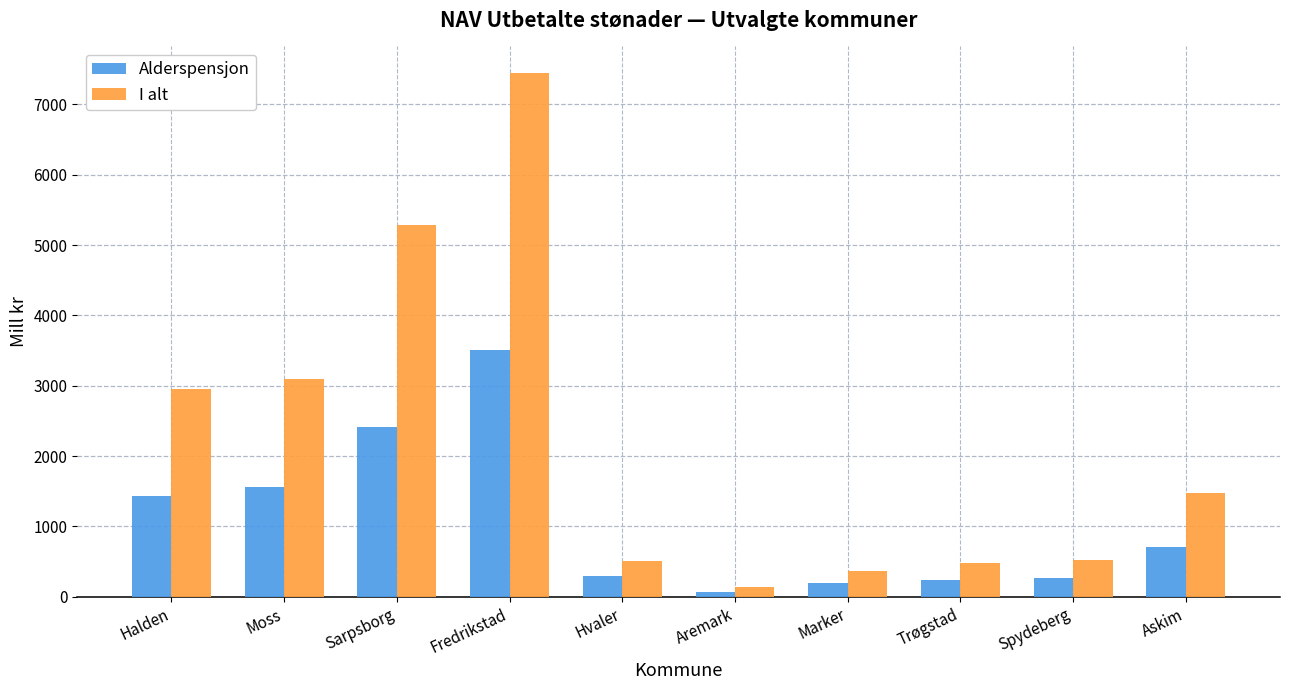

Where is I alt nearest to the value 3792?

Moss